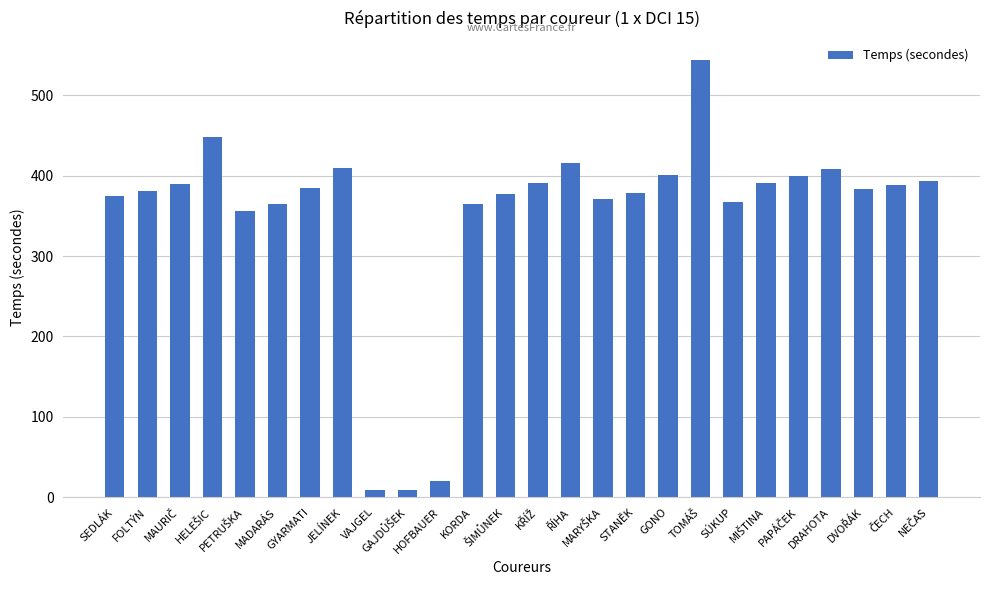

Which has a higher value, HOFBAUER or KORDA?

KORDA